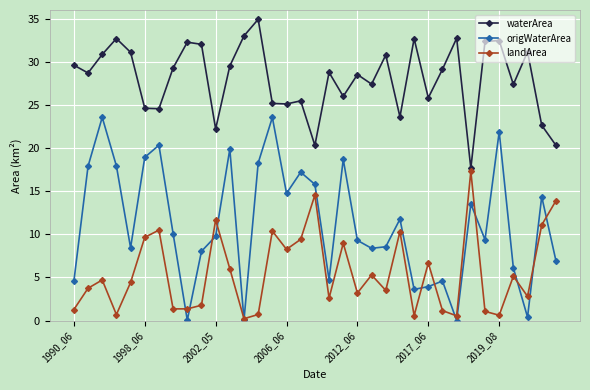

How many series are shown in this chart?

3